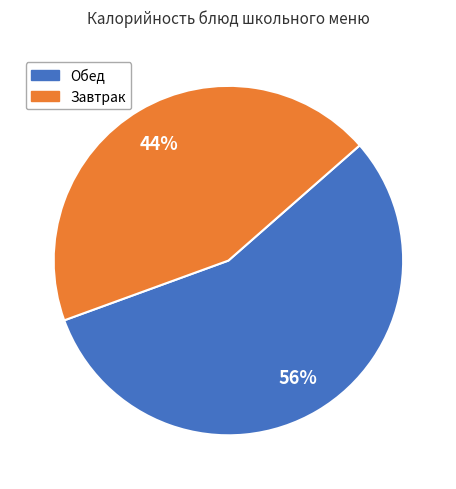

Is the sum of Завтрак and Обед greater than half?

Yes